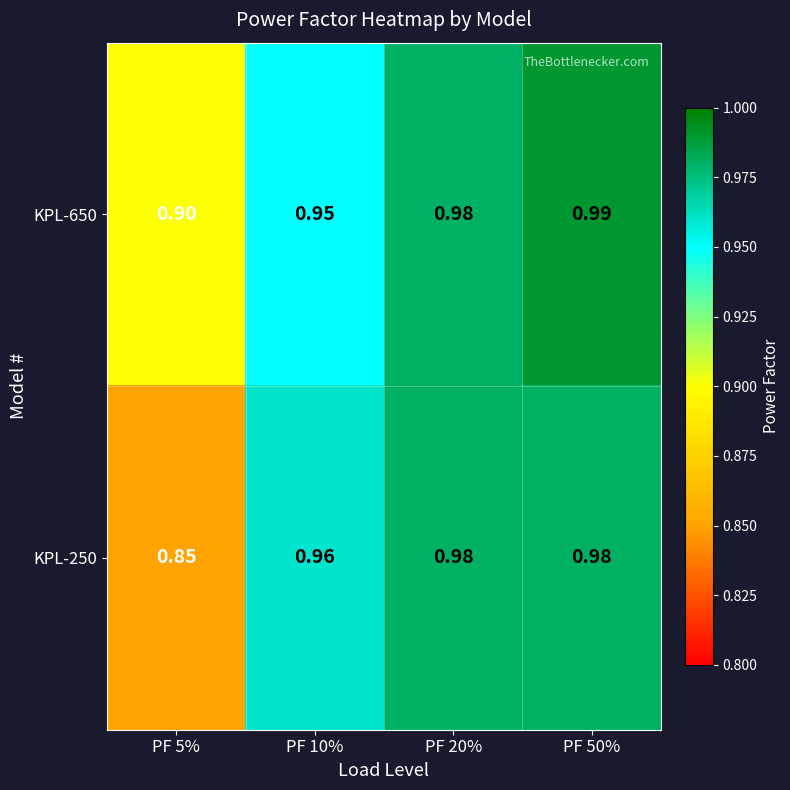

Is the value of KPL-650 at PF 20% greater than the value of KPL-250 at PF 5%?

Yes